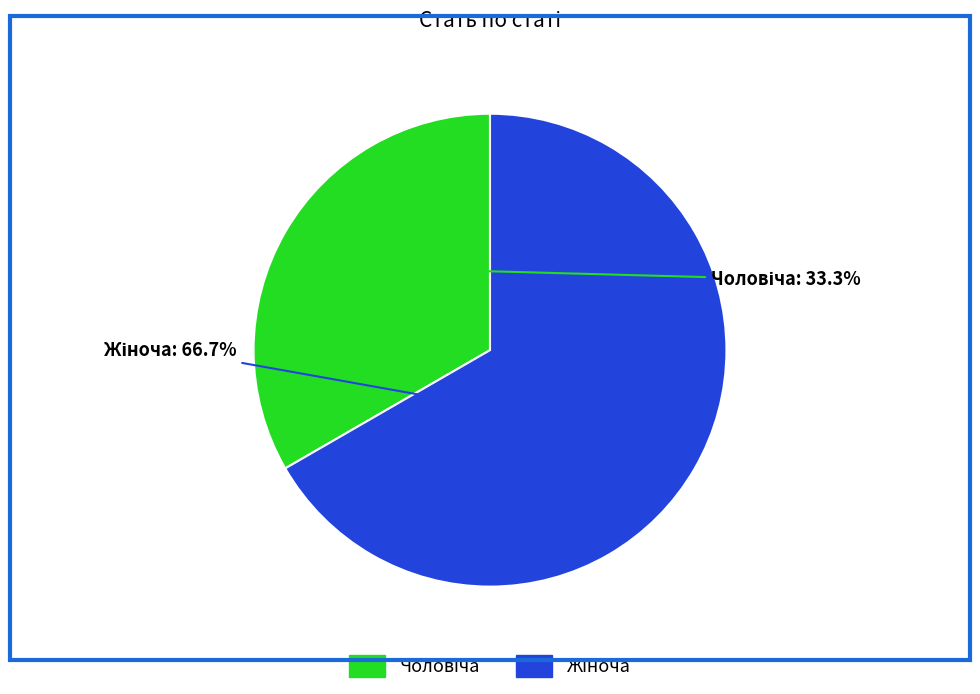

Is there a majority slice in this chart?

Yes